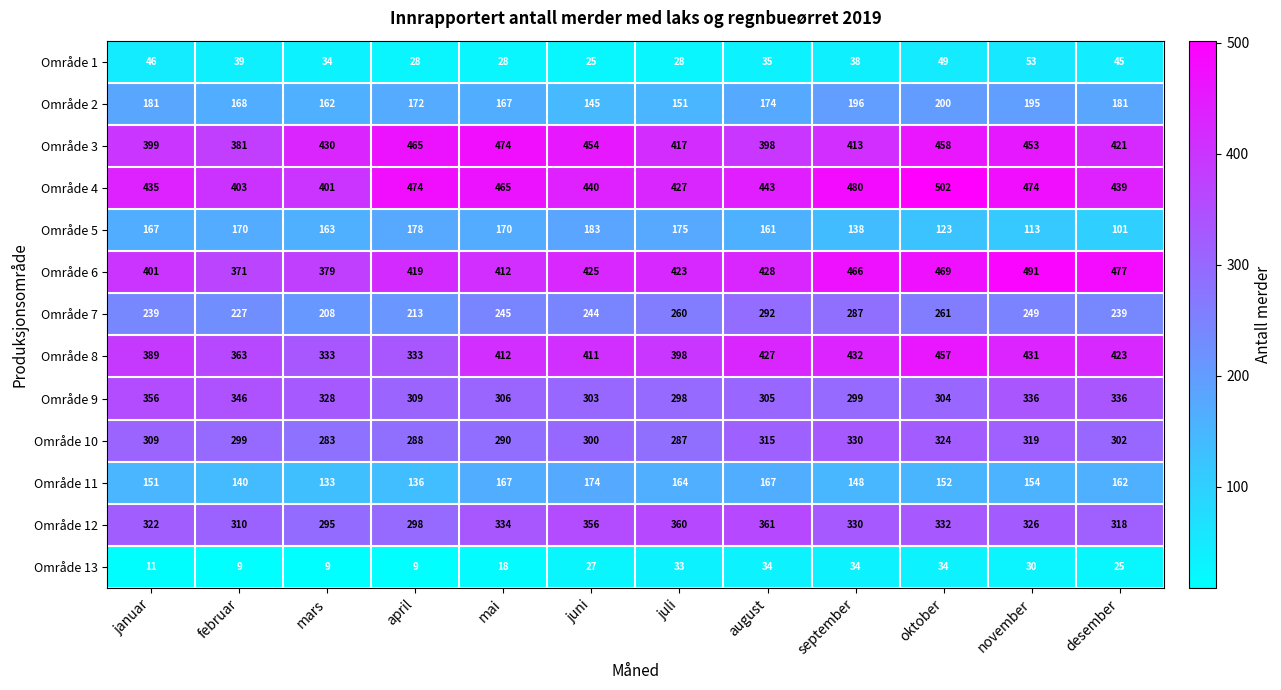

What is the minimum value for Område 3?

381